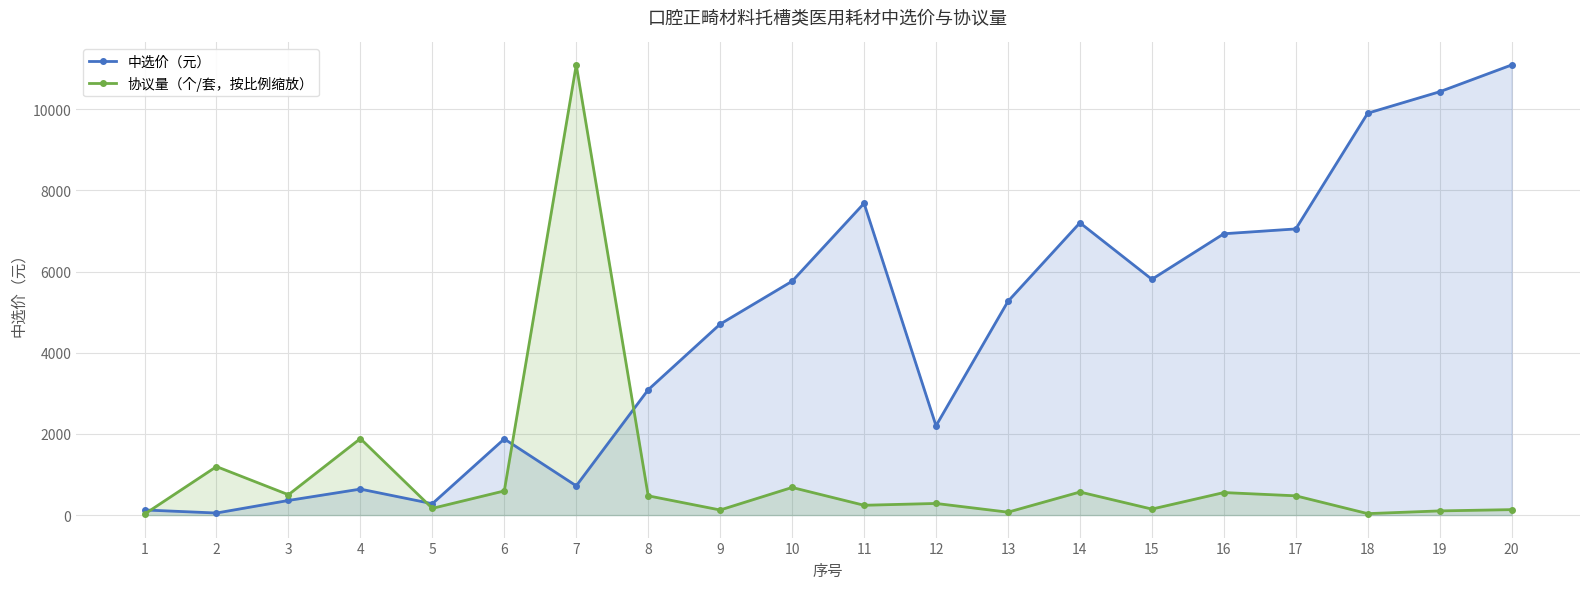

What is the difference between the 协议量（个/套，按比例缩放） values at 14 and 11?

326.6